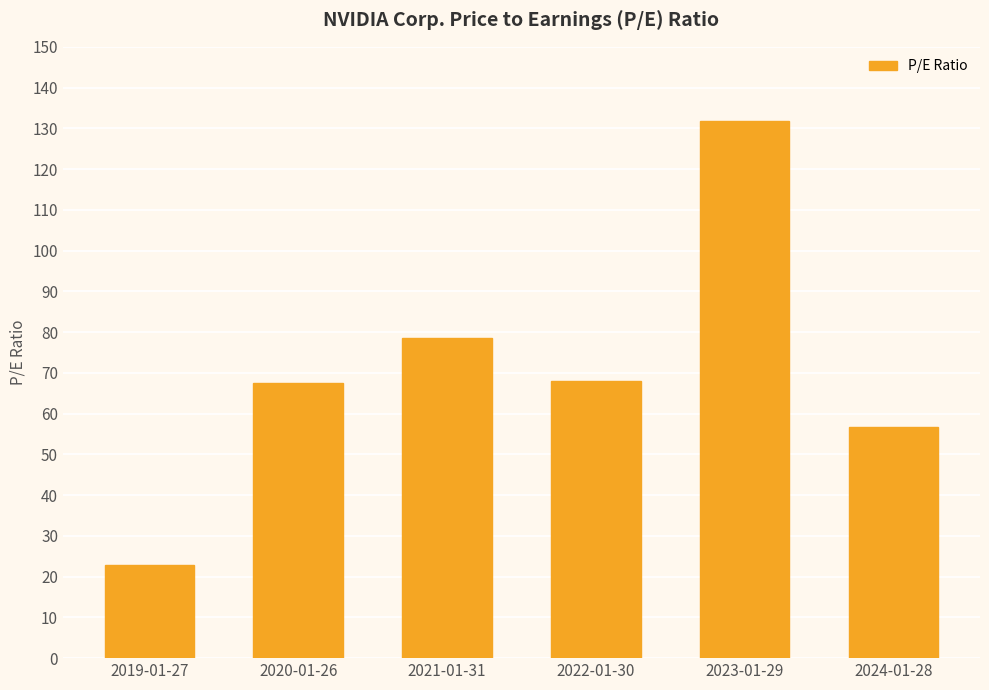

What value does the data have at 2022-01-30?

68.1